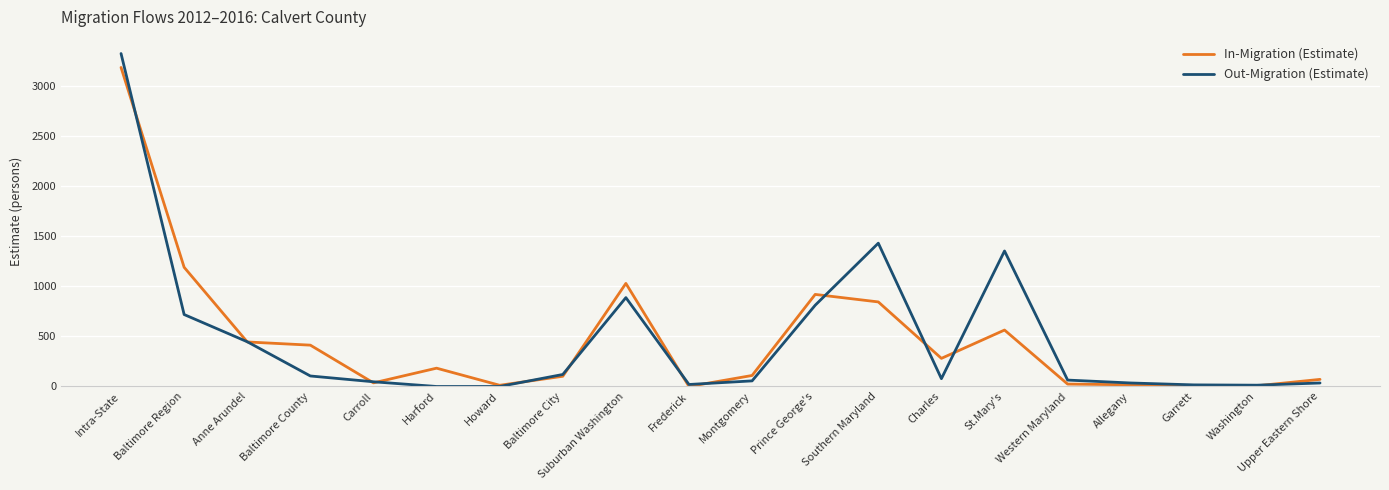

Where is the first local minimum for In-Migration (Estimate)?

Carroll